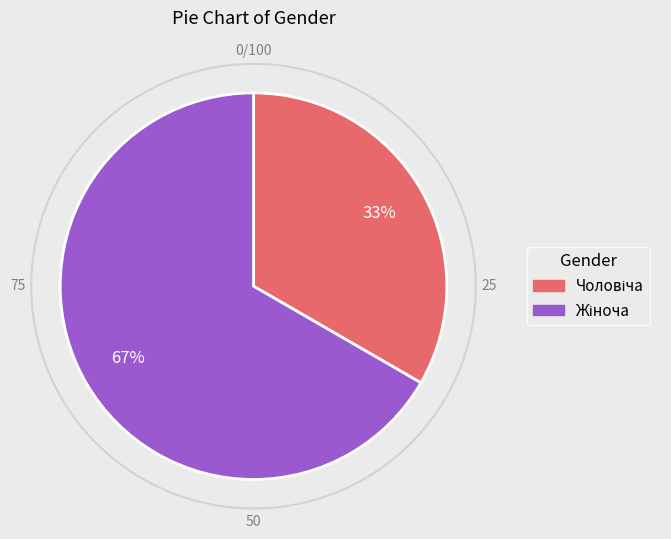

What percentage is the Чоловіча slice, to the nearest percent?

33%